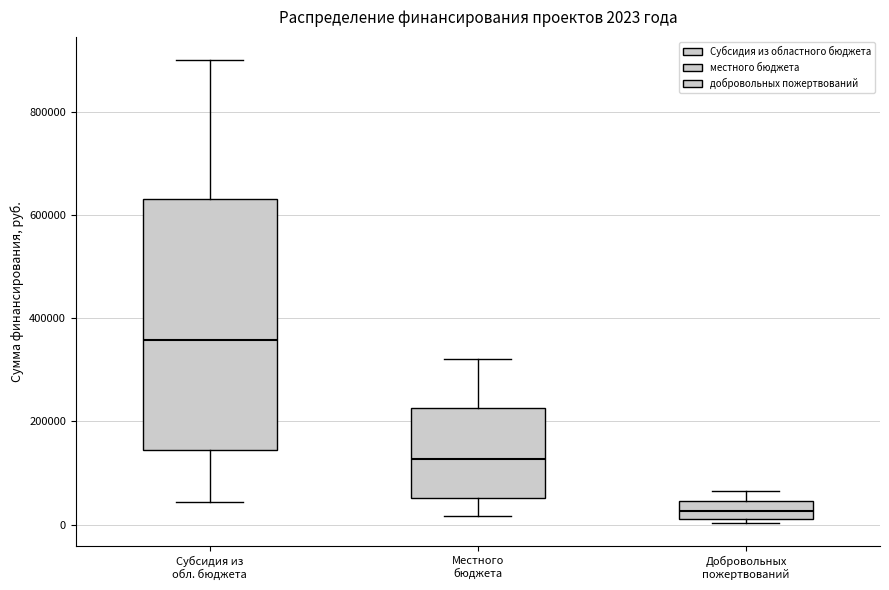

Which box has the highest median line?

Субсидия из обл. бюджета